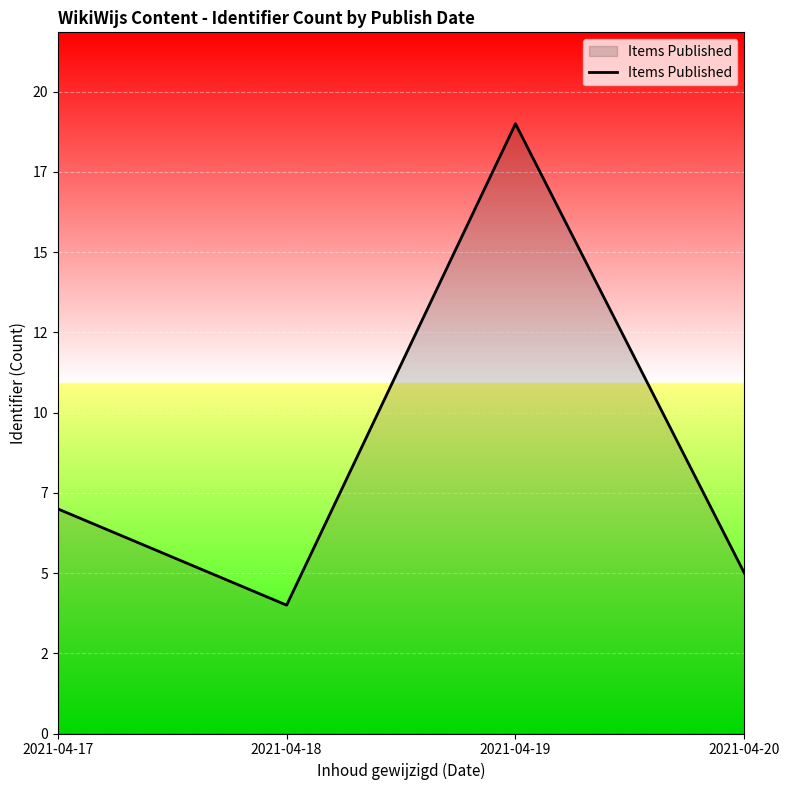

List the labels in order of value, smallest first.

2021-04-18, 2021-04-20, 2021-04-17, 2021-04-19